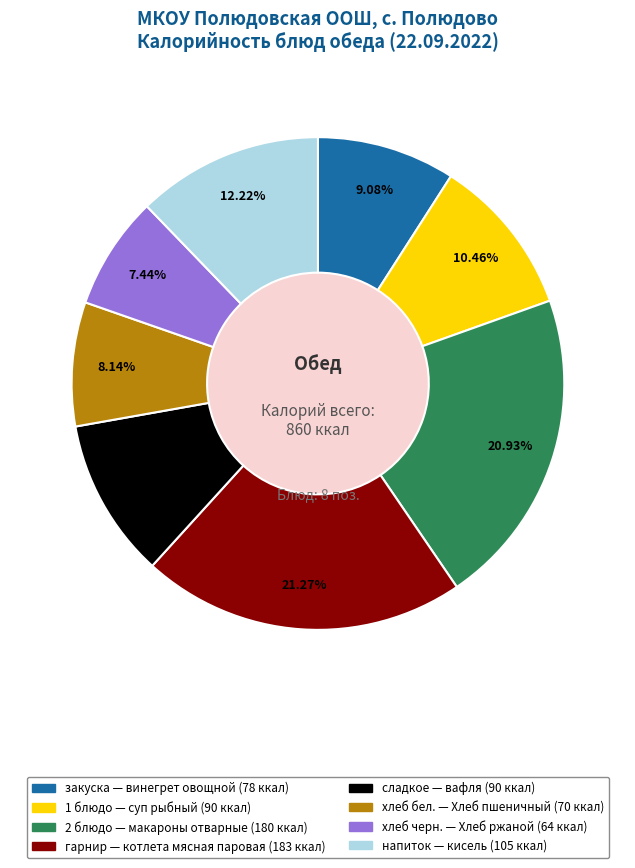

Is there a majority slice in this chart?

No